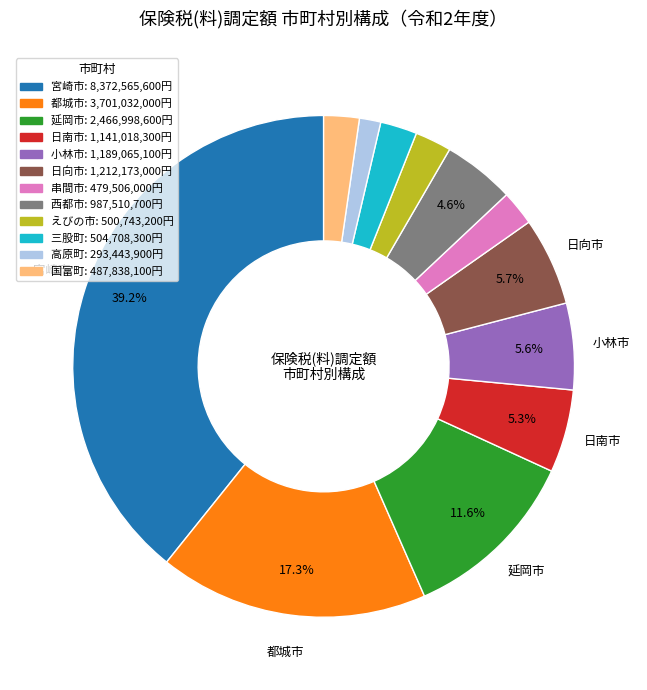

To the nearest percent, what is the average slice percentage?

8%